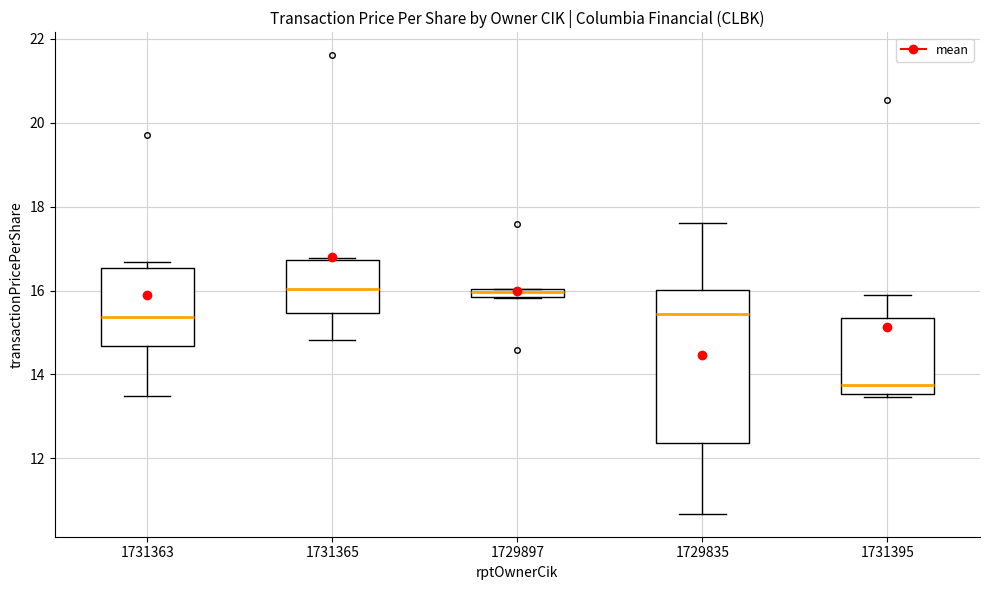

Which box is the tallest, from its lower edge to its upper edge?

1729835